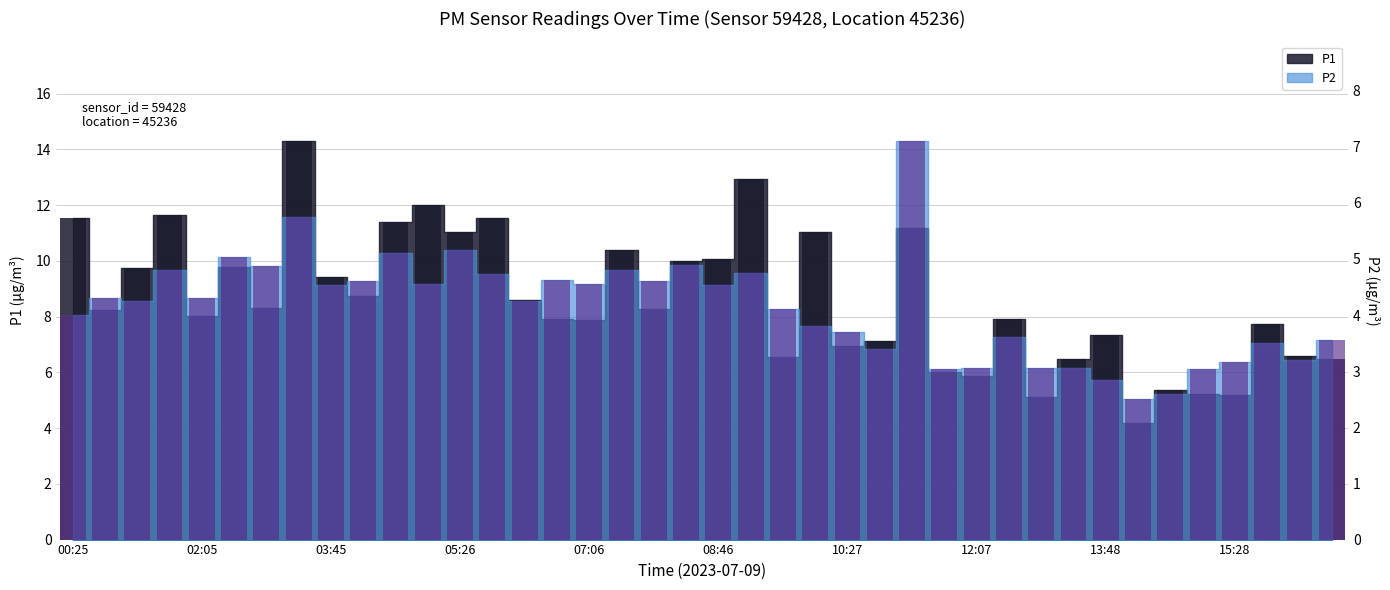

Reading left to right, what are all the values shown in this chart?

P1: 00:25=11.5	00:50=8.2	01:15=9.8	01:40=11.7	02:05=8.0	02:30=9.8	02:55=8.3	03:20=14.3	03:45=9.4	04:10=8.8	04:35=11.4	05:00=12.0	05:26=11.1	05:51=11.5	06:16=8.6	06:41=7.9	07:06=7.9	07:31=10.4	07:56=8.3	08:21=10.0	08:46=10.1	09:11=12.9	09:37=6.5	10:02=11.1	10:27=7.0	10:52=7.1	11:17=11.2	11:42=6.0	12:07=5.9	12:33=7.9	12:58=5.1	13:23=6.5	13:48=7.3	14:13=4.2	14:38=5.4	15:03=5.2	15:28=5.2	15:53=7.7	16:18=6.6	16:43=6.5
P2: 00:25=4.0	00:50=4.3	01:15=4.2	01:40=4.8	02:05=4.3	02:30=5.0	02:55=4.9	03:20=5.8	03:45=4.5	04:10=4.6	04:35=5.1	05:00=4.5	05:26=5.2	05:51=4.7	06:16=4.2	06:41=4.6	07:06=4.5	07:31=4.8	07:56=4.6	08:21=4.9	08:46=4.5	09:11=4.8	09:37=4.1	10:02=3.8	10:27=3.7	10:52=3.4	11:17=7.1	11:42=3.0	12:07=3.0	12:33=3.6	12:58=3.0	13:23=3.0	13:48=2.9	14:13=2.5	14:38=2.6	15:03=3.0	15:28=3.2	15:53=3.5	16:18=3.2	16:43=3.5